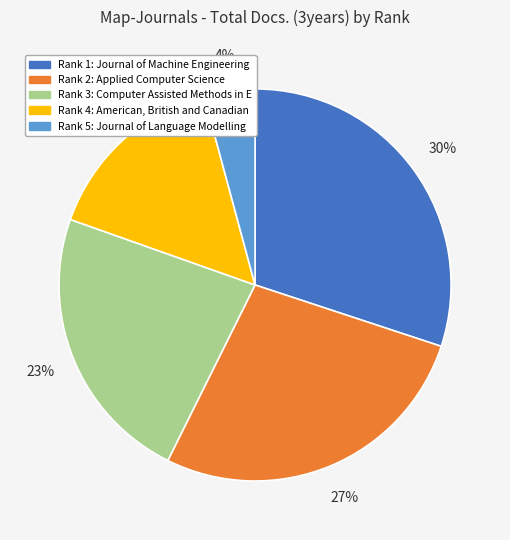

Count the number of slices in the pie.

5